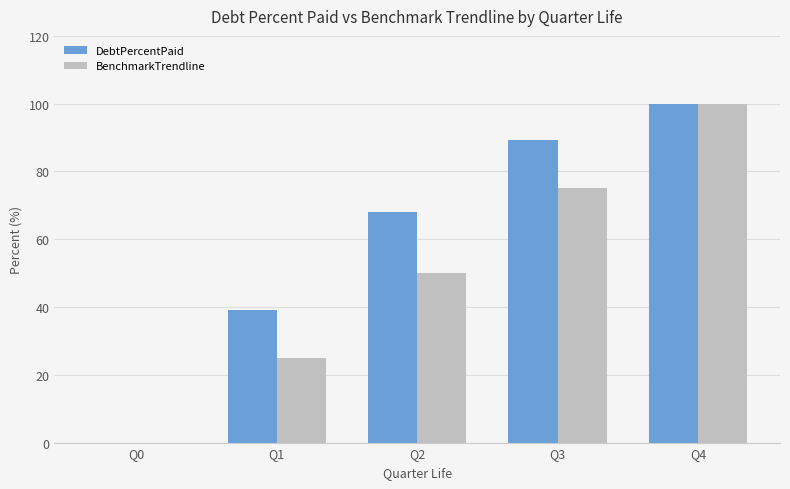

At which category is the sum across all series the highest?

Q4